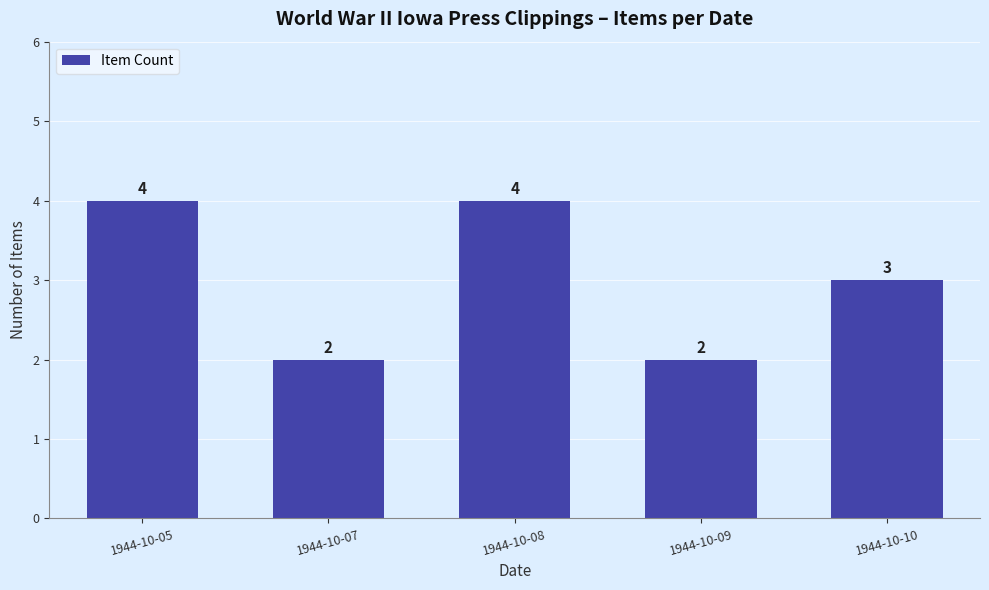

What is the average value?

3